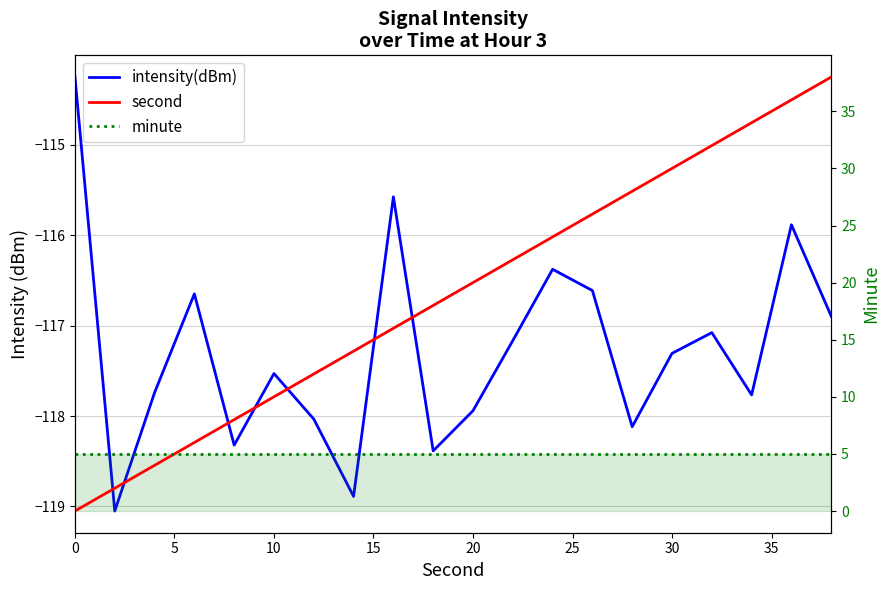

True or false: second and intensity(dBm) cross at least once.

False